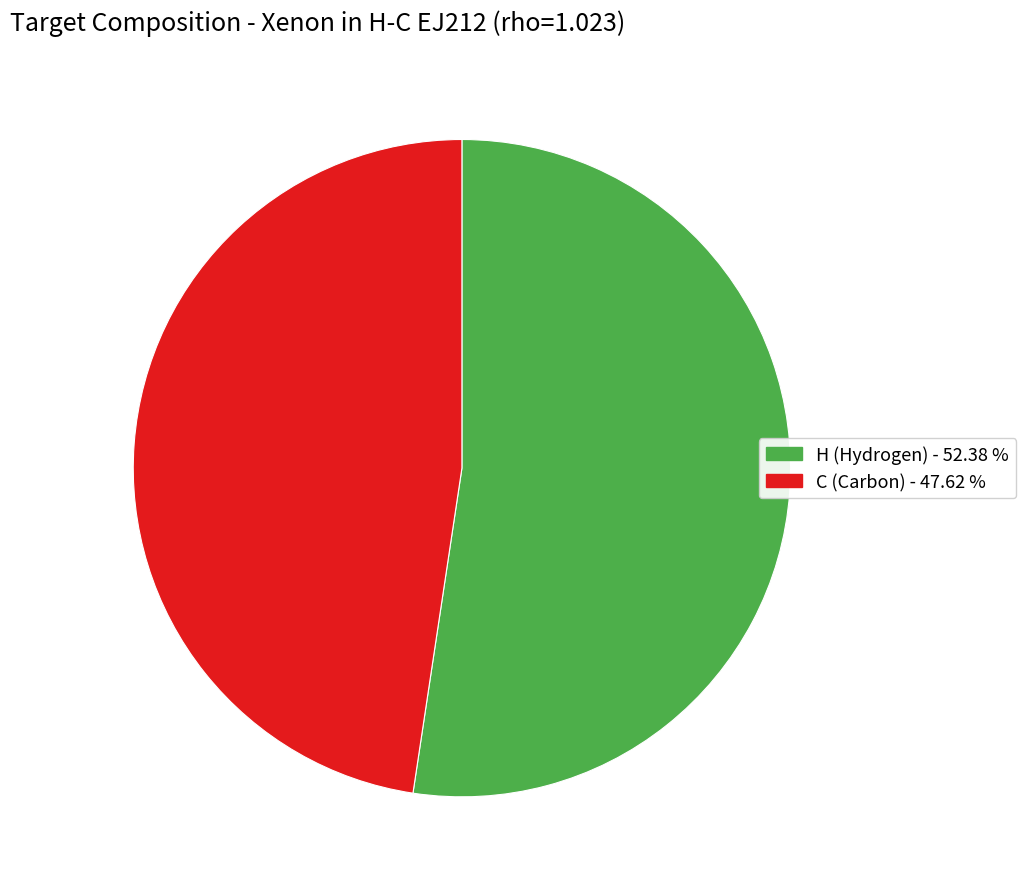

How many segments does this pie chart have?

2